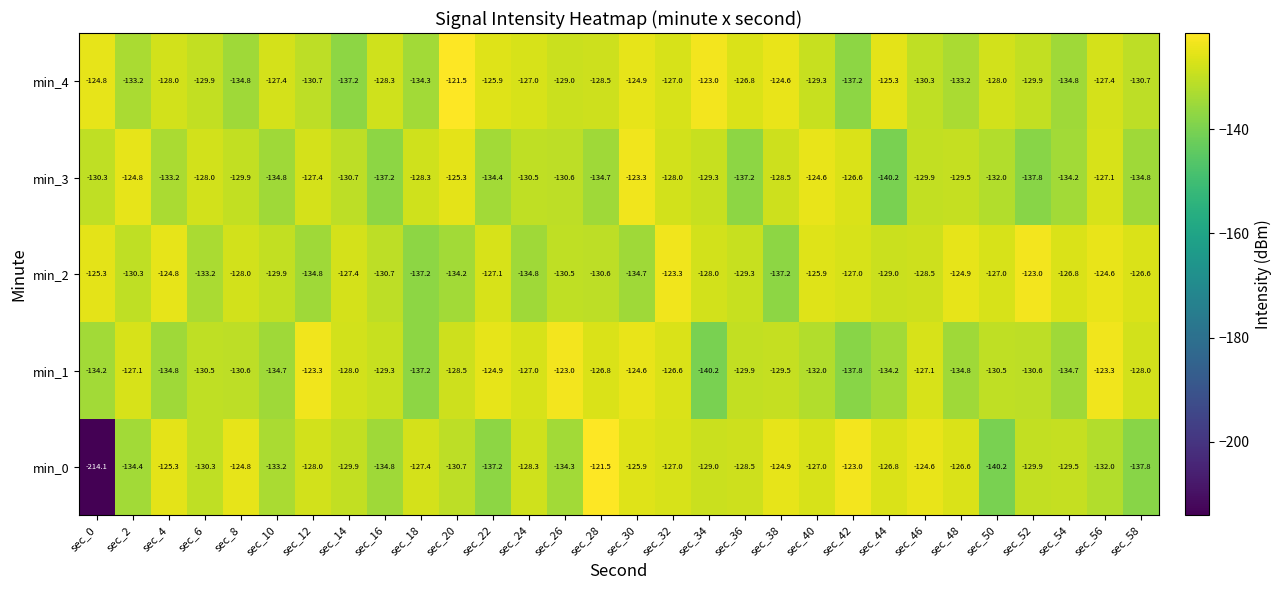

What is the difference between the min_1 values at sec_46 and sec_56?

3.8